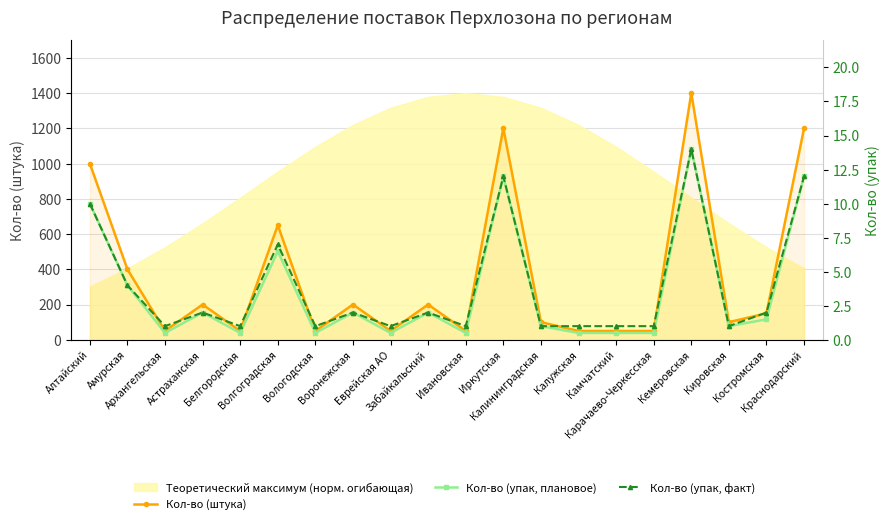

Reading right to left, what are all the values shown in this chart?

Кол-во (штука): 1200.0	150.0	100.0	1400.0	50.0	50.0	50.0	100.0	1200.0	50.0	200.0	50.0	200.0	50.0	650.0	50.0	200.0	50.0	400.0	1000.0
Кол-во (упак, плановое): 12.0	1.5	1.0	14.0	0.5	0.5	0.5	1.0	12.0	0.5	2.0	0.5	2.0	0.5	6.5	0.5	2.0	0.5	4.0	10.0
Кол-во (упак, факт): 12.0	2.0	1.0	14.0	1.0	1.0	1.0	1.0	12.0	1.0	2.0	1.0	2.0	1.0	7.0	1.0	2.0	1.0	4.0	10.0